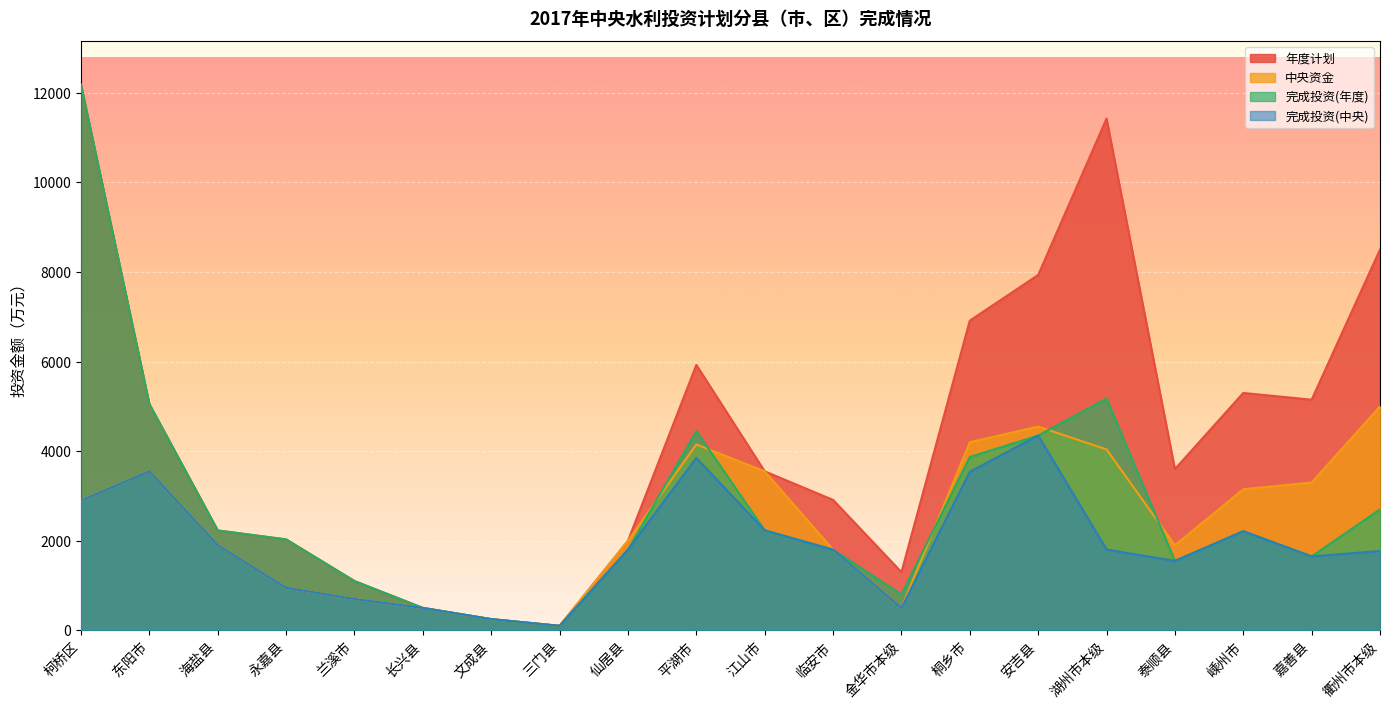

True or false: 完成投资(年度) and 年度计划 cross at least once.

False